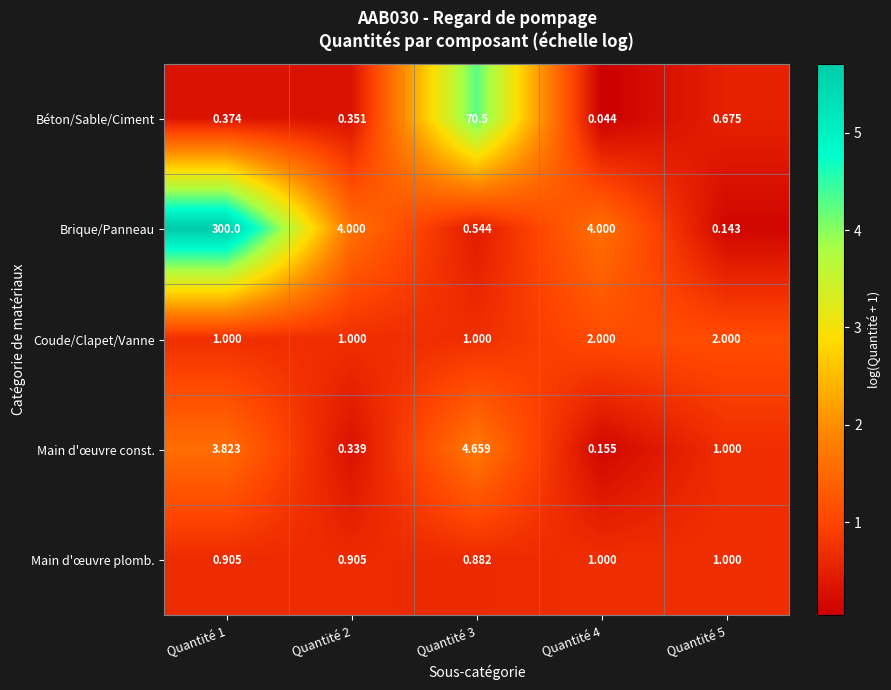

What is the greatest value displayed?

300.0